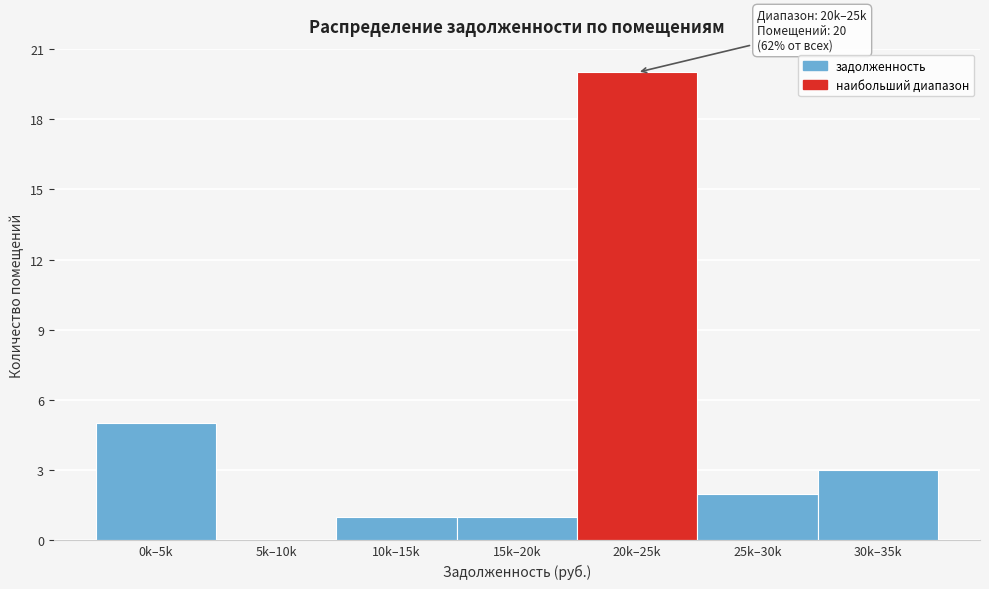

Reading right to left, extract all data points from this chart.

30k–35k=3	25k–30k=2	20k–25k=20	15k–20k=1	10k–15k=1	5k–10k=0	0k–5k=5